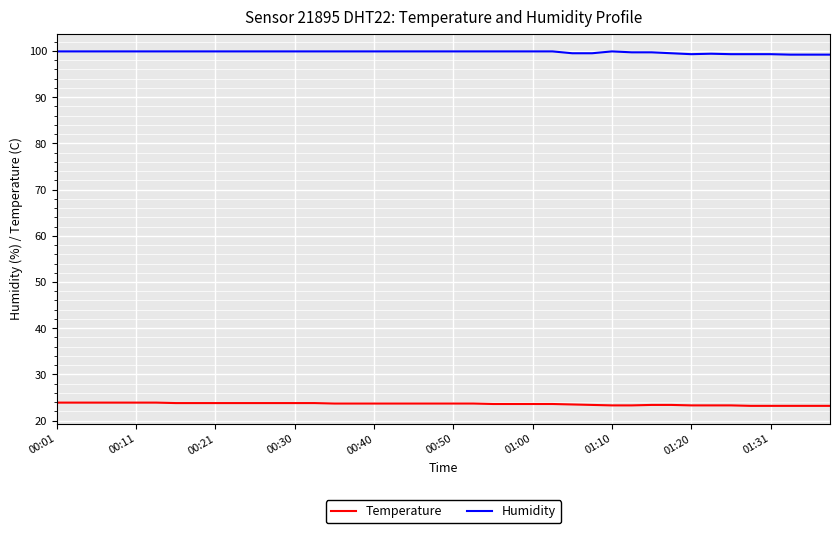

Which series has the largest total across all categories?

Humidity